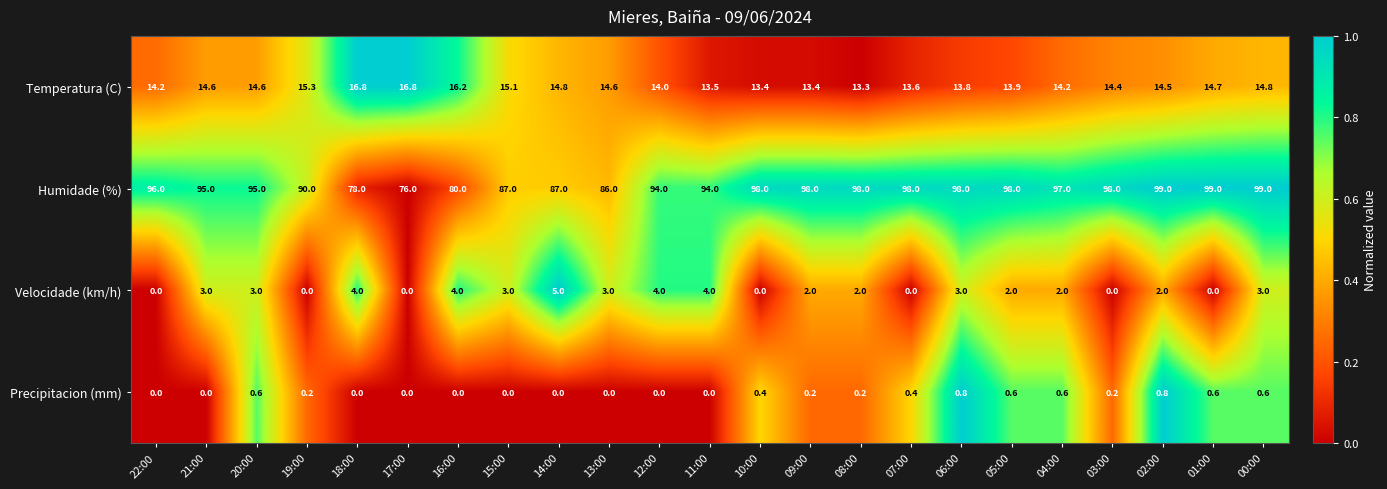

What is the total value across all series at 05:00?

114.5